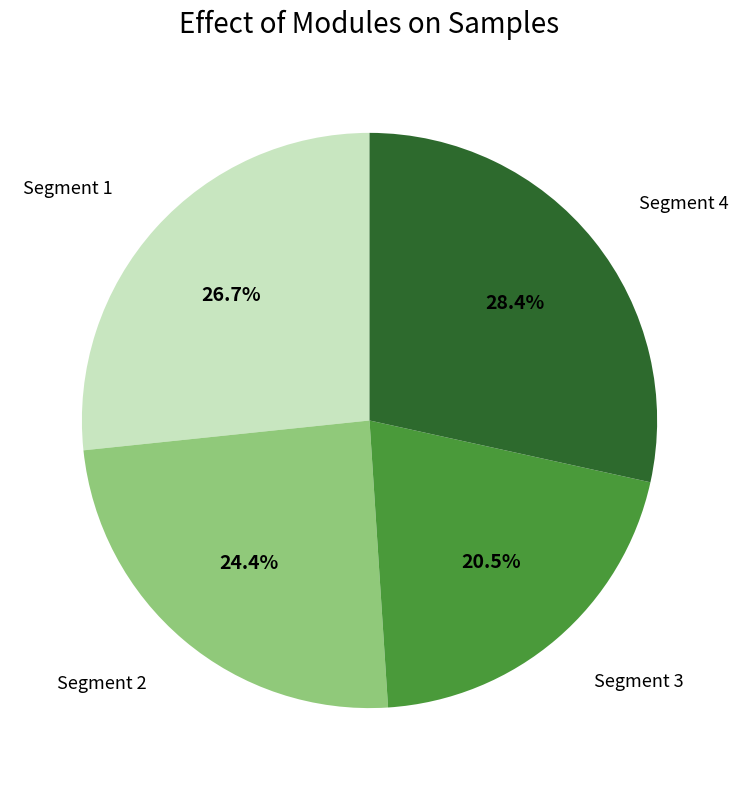

Which category has the smallest portion of the pie?

Segment 3